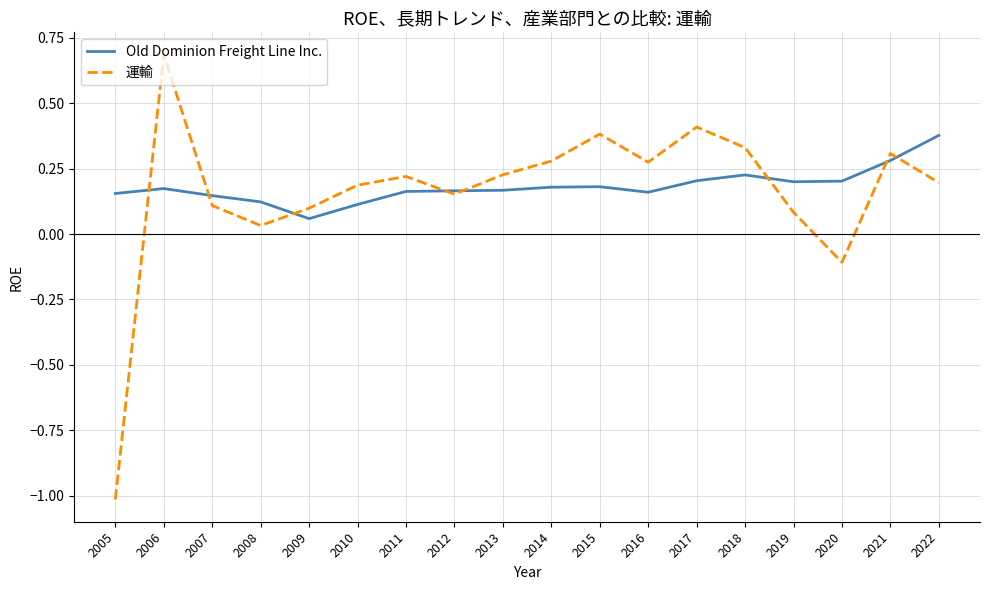

Where do 運輸 and Old Dominion Freight Line Inc. first cross each other?

2005 and 2006